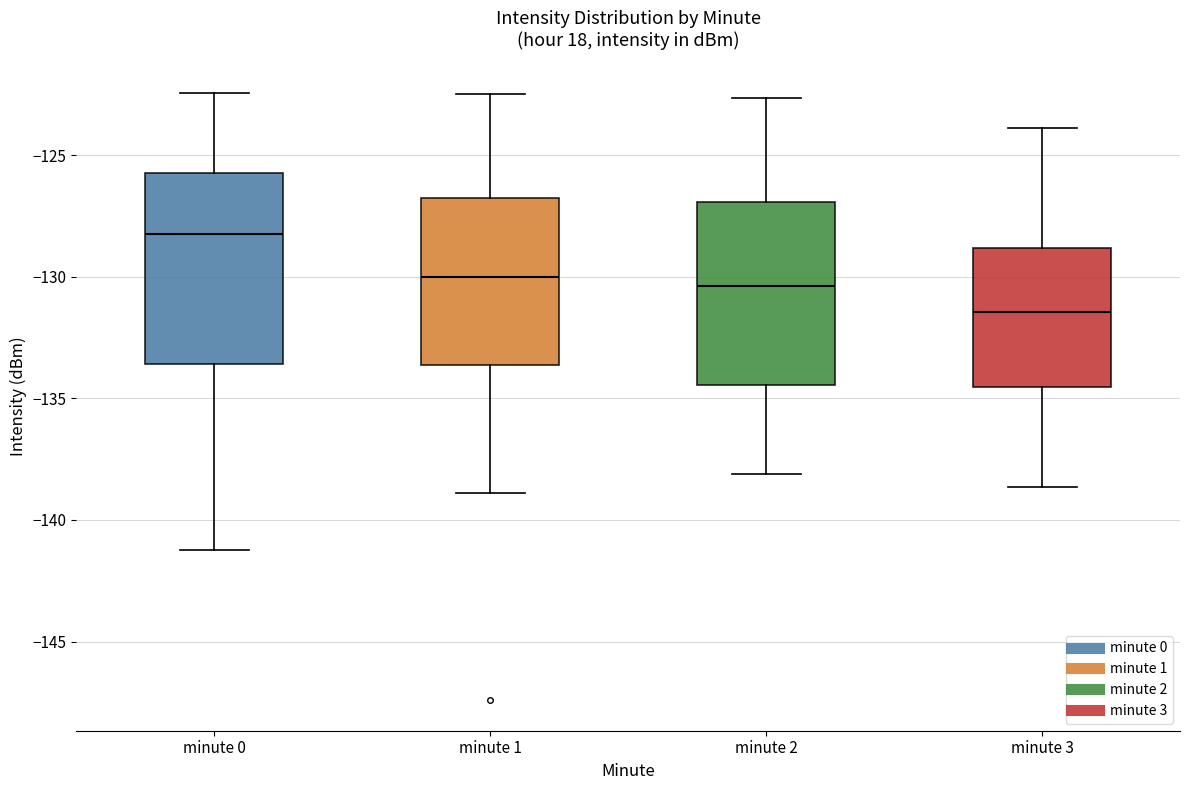

Where does the median line of the box for minute 1 sit on the y-axis? The values are not printed on the chart, so give them approximately, as read against the axis.

-130.0